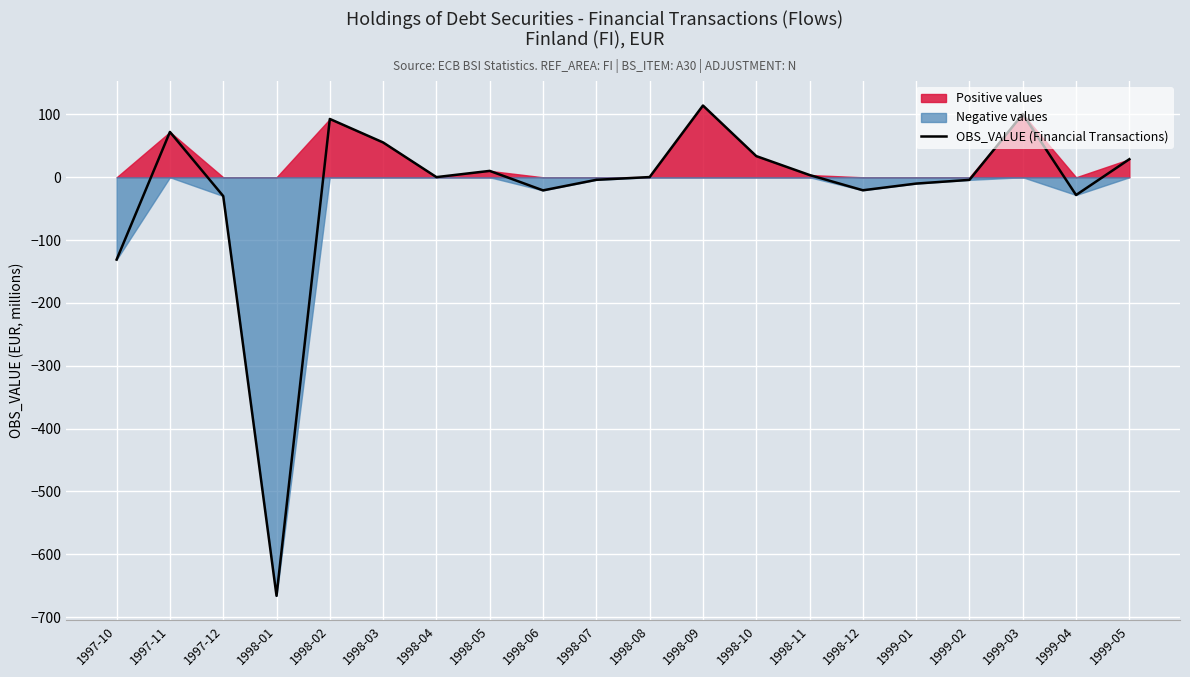

What is the ratio of the value at 1998-10 to the value at 1997-11?

0.5